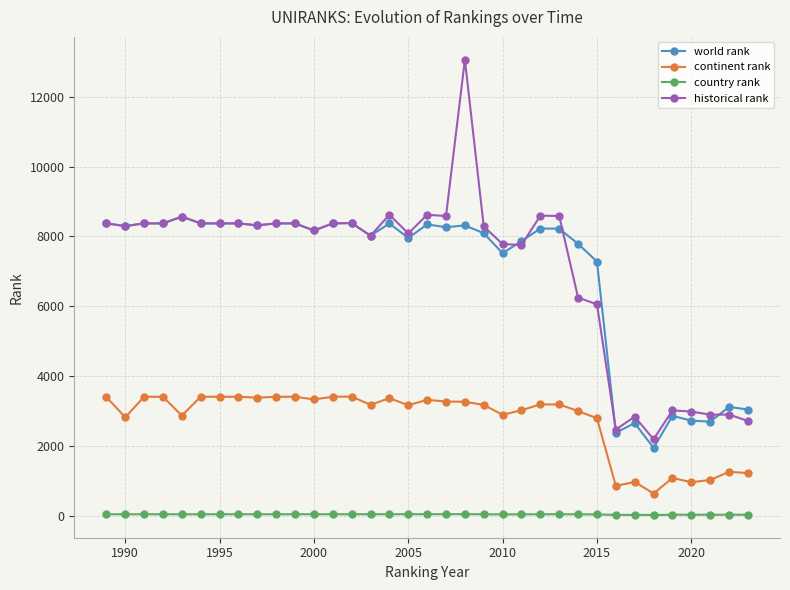

Rank the series by their maximum value, from highest to lowest.

historical rank, world rank, continent rank, country rank